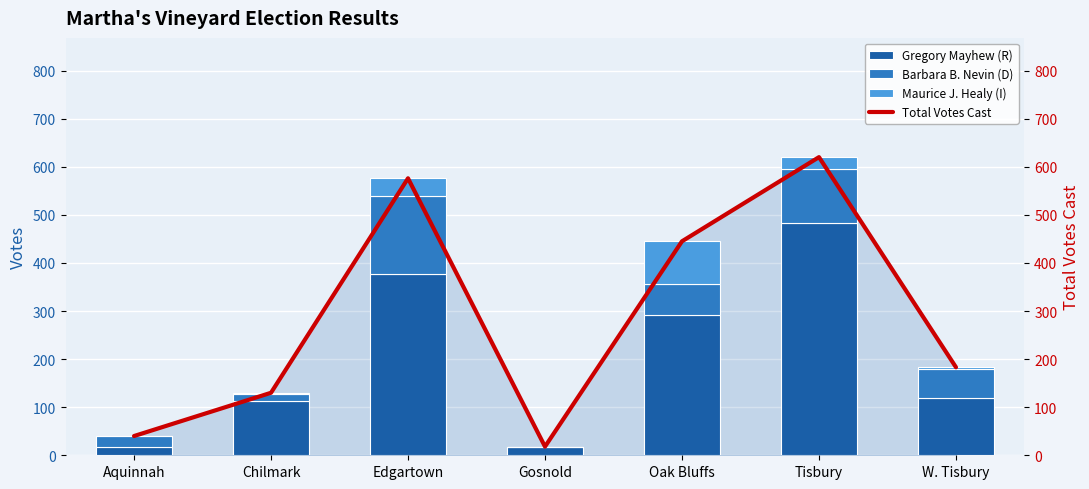

At Chilmark, list the series in order from largest to smallest.

Total Votes Cast, Gregory Mayhew (R), Barbara B. Nevin (D), Maurice J. Healy (I)